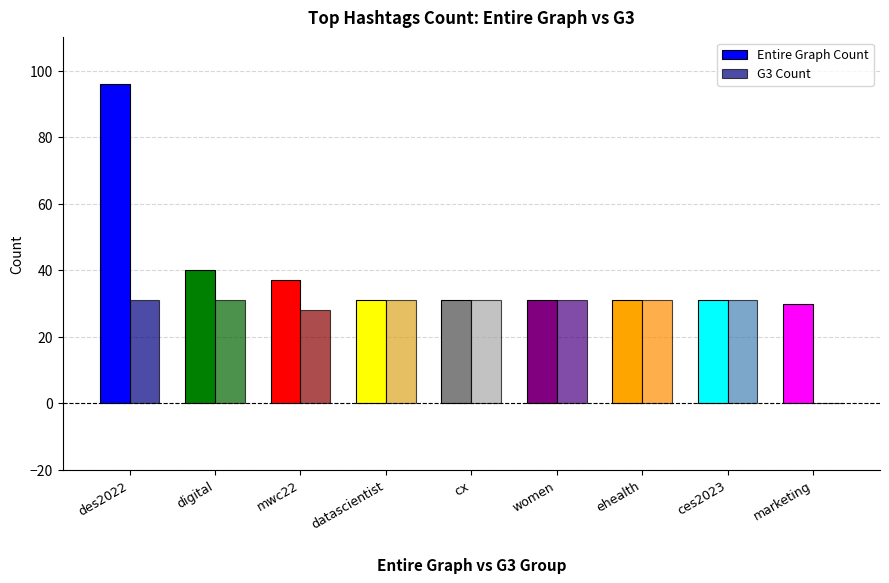

What is the total value across all series at des2022?

127